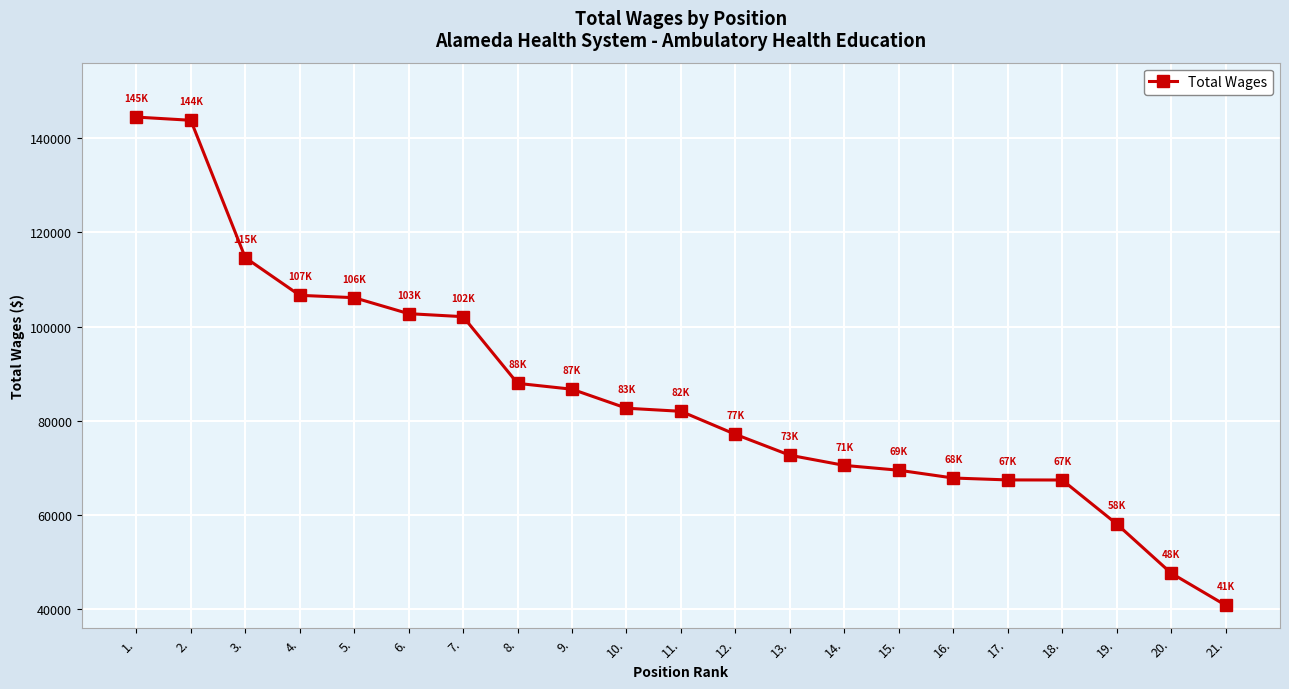

What position from the left is 9.?

9